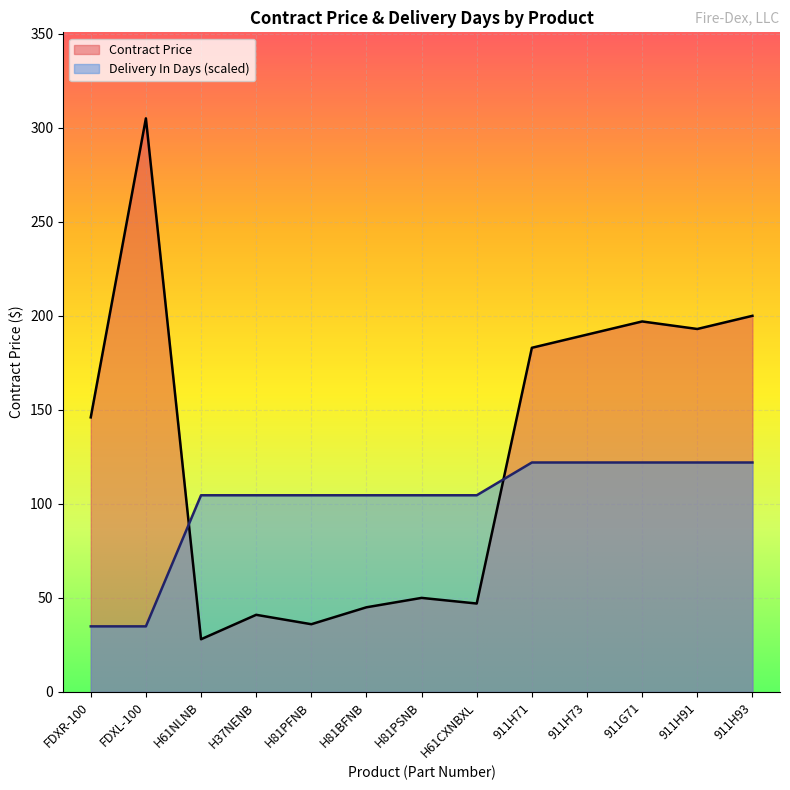

How many intersections are there between Contract Price and Delivery In Days?

2